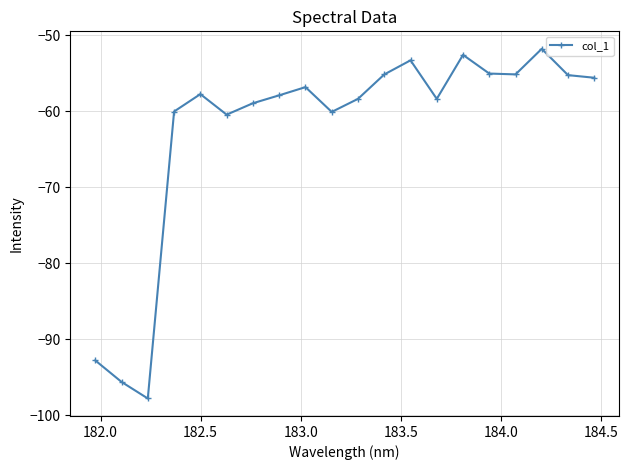

True or false: the data has more than 0 interior local peaks.

True